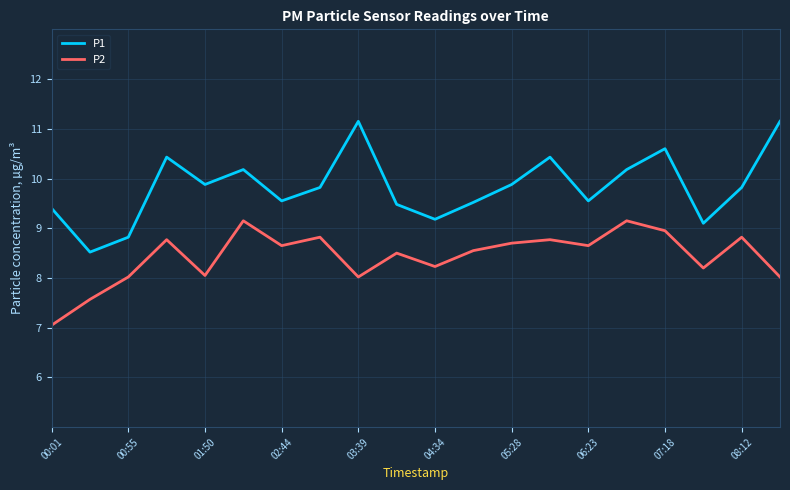

Rank the series by their average value, from highest to lowest.

P1, P2